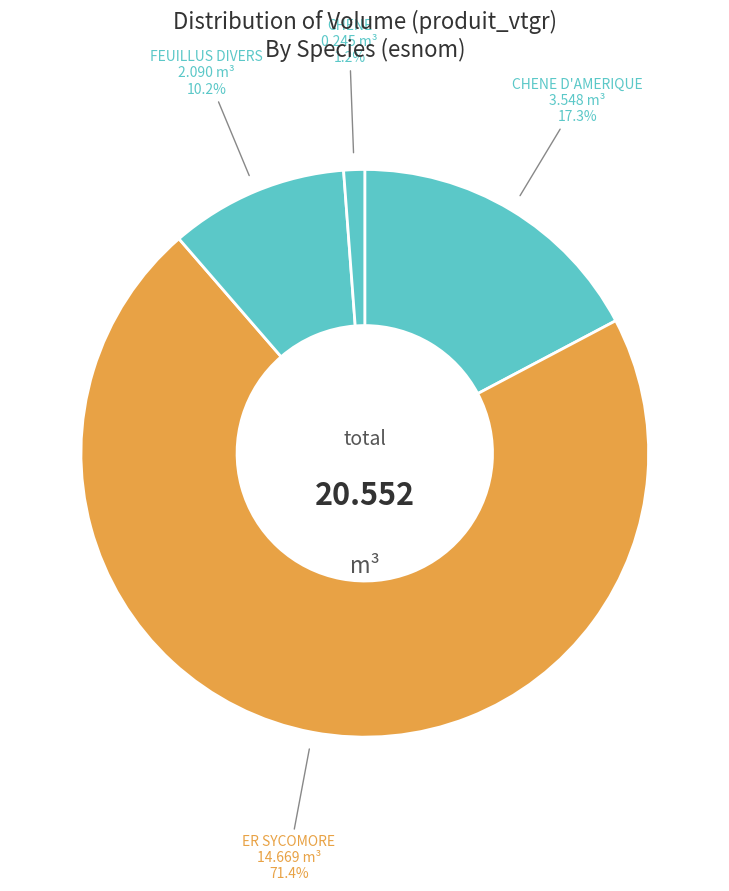

Rank the categories by value from lowest to highest.

CHENE, FEUILLUS DIVERS, CHENE D'AMERIQUE, ER SYCOMORE